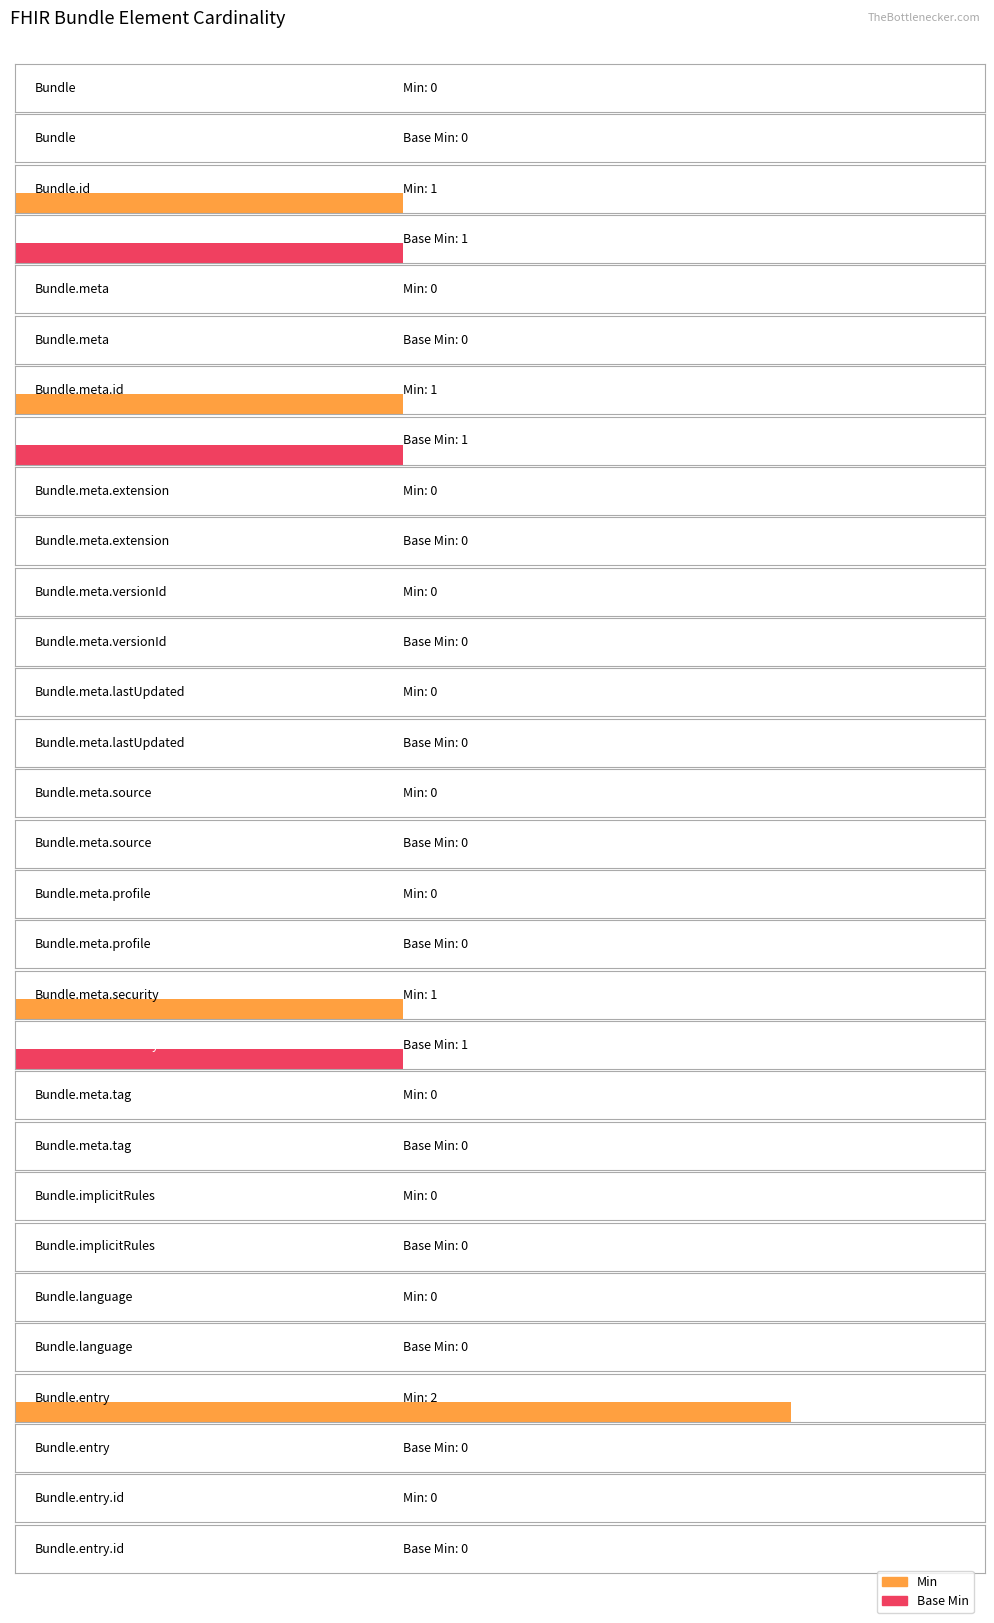

Between Bundle.meta.extension and Bundle, which is larger?

Bundle.meta.extension